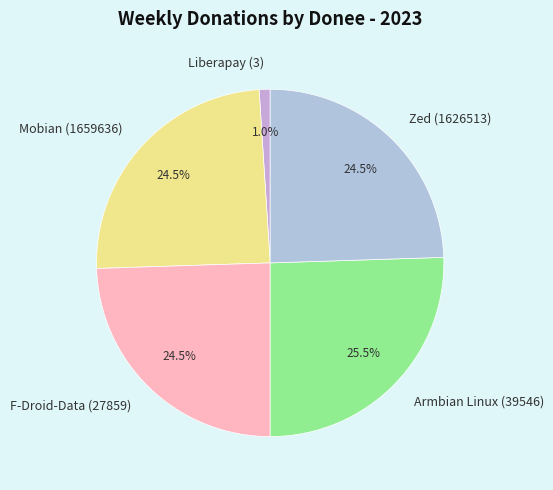

Between Armbian Linux (39546) and Zed (1626513), which is larger?

Armbian Linux (39546)